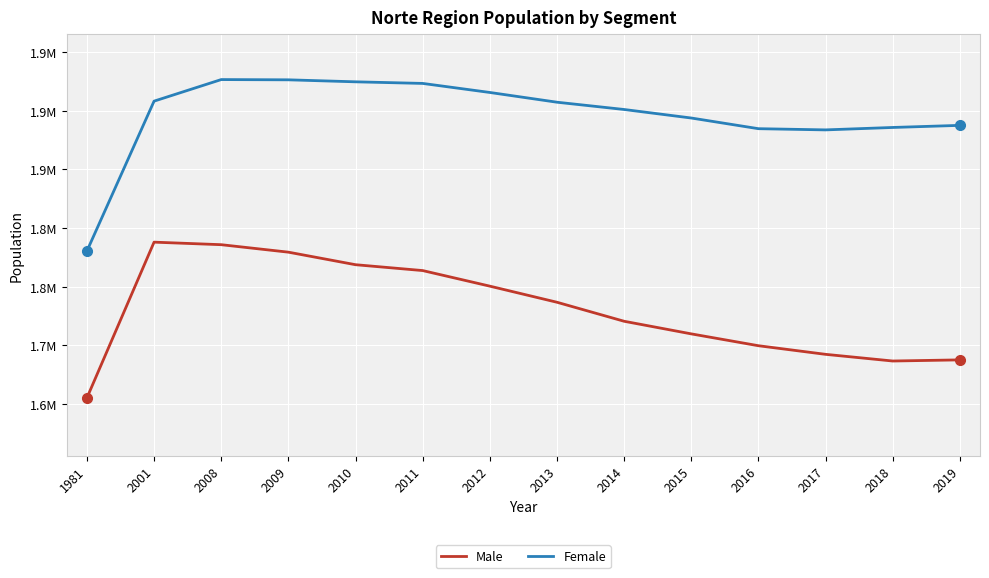

What is the difference between the maximum and minimum values in the Female series?

146154